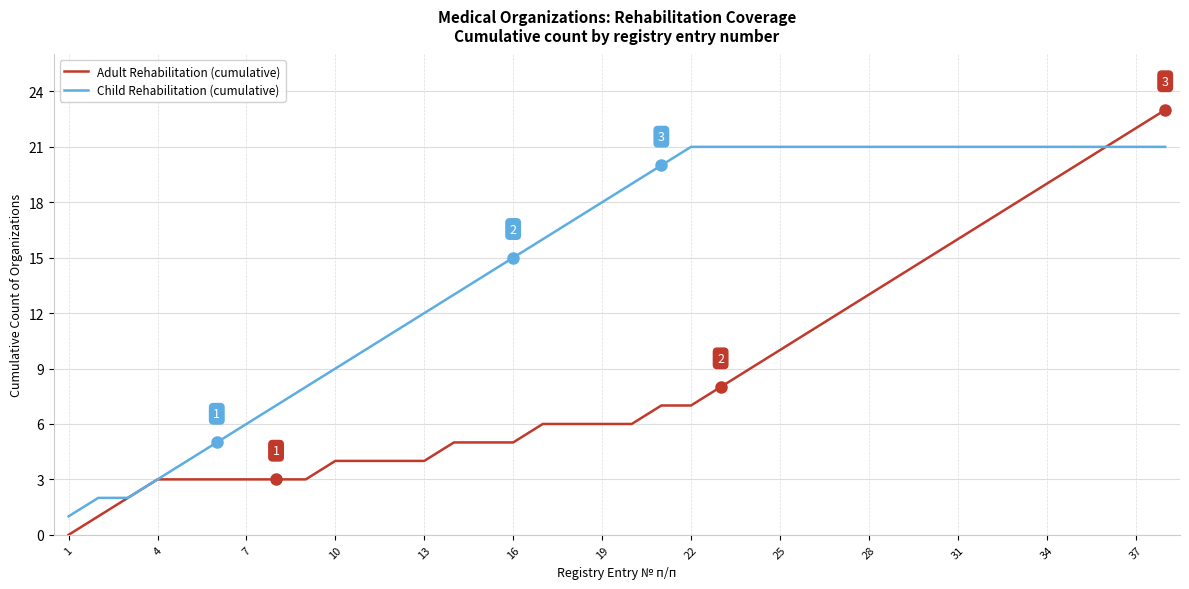

Which series has the largest total across all categories?

Child Rehabilitation (cumulative)